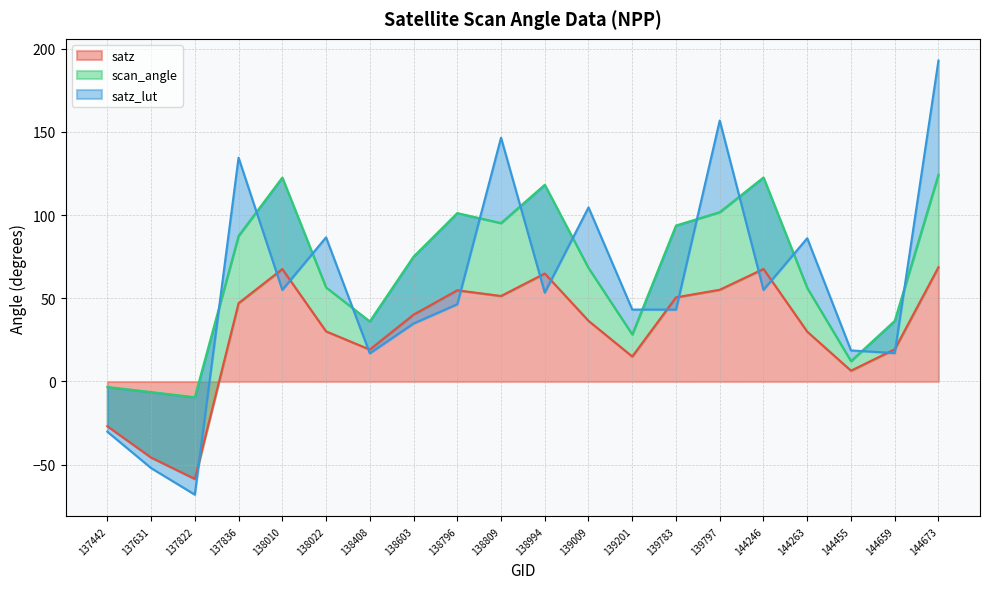

What is the minimum value for satz?

-58.5